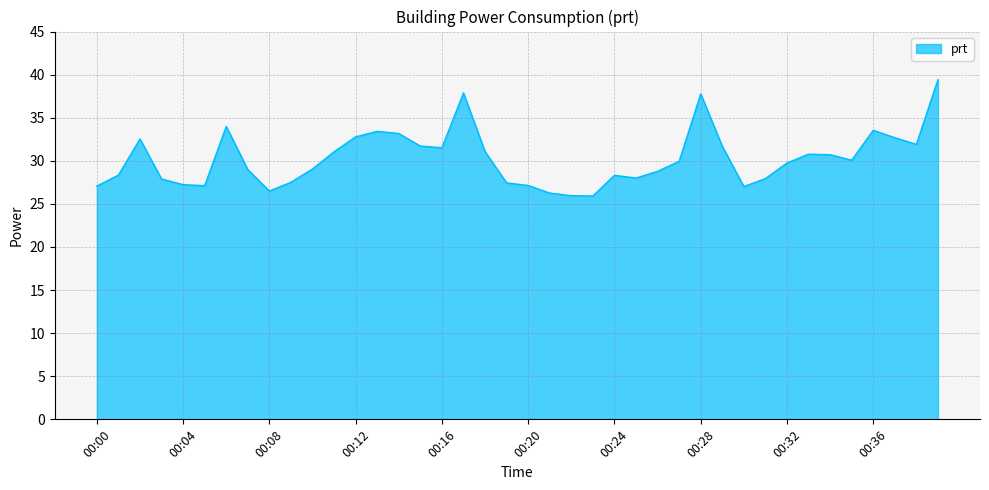

What is the smallest value displayed?

25.9